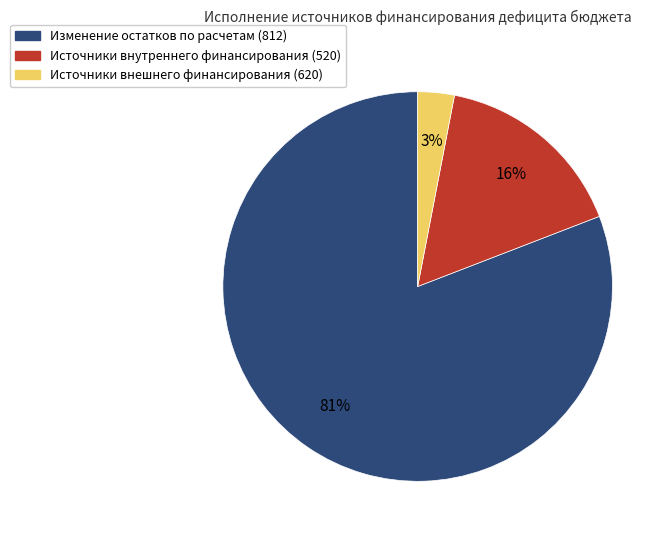

To the nearest percent, what is the average slice percentage?

33%